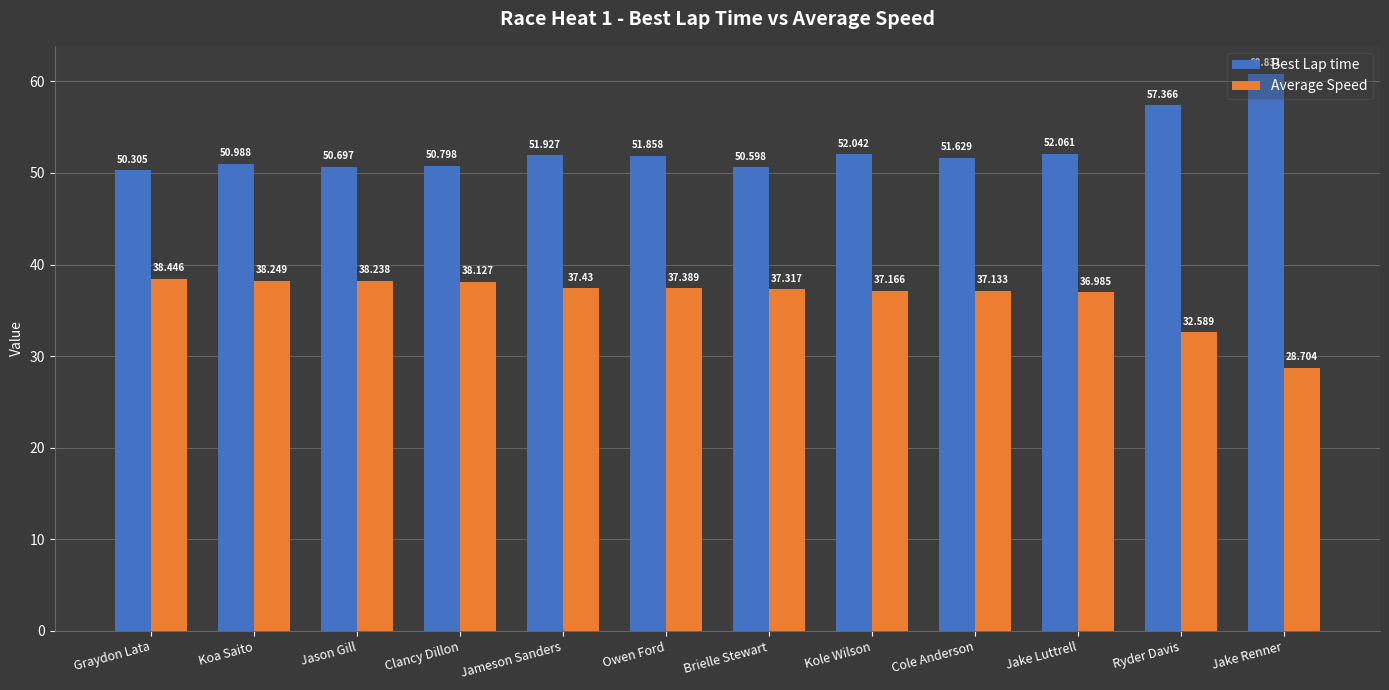

What is the total value across all series at Graydon Lata?

88.8